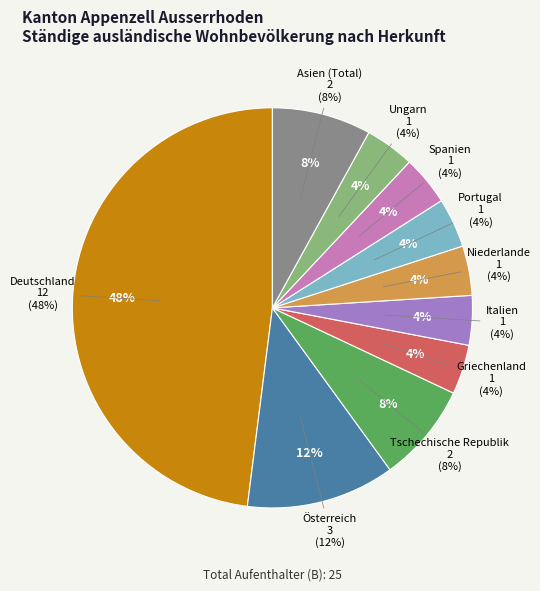

Is it true that Italien is 11% of the pie?

False